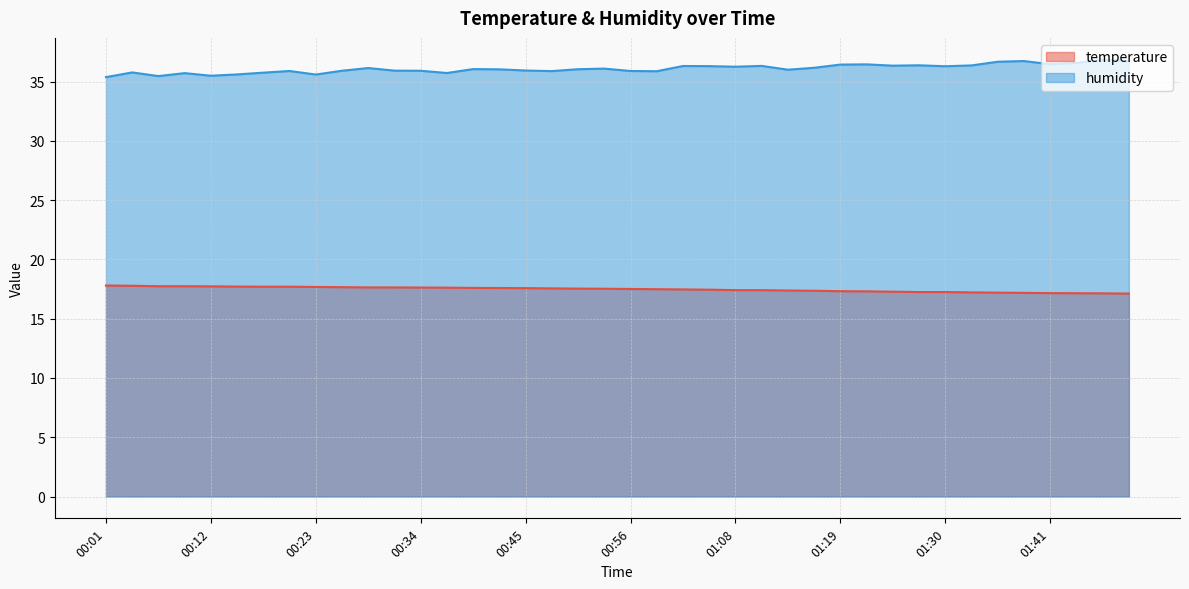

True or false: humidity and temperature intersect in this chart.

False